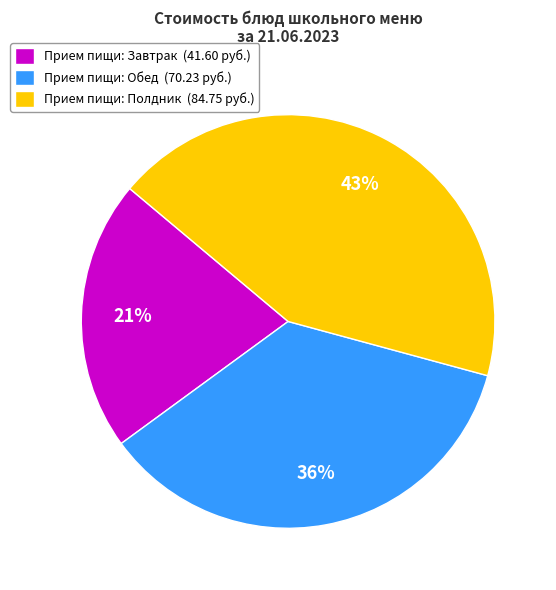

Rank the categories by value from lowest to highest.

Прием пищи: Завтрак (41.60 руб.), Прием пищи: Обед (70.23 руб.), Прием пищи: Полдник (84.75 руб.)